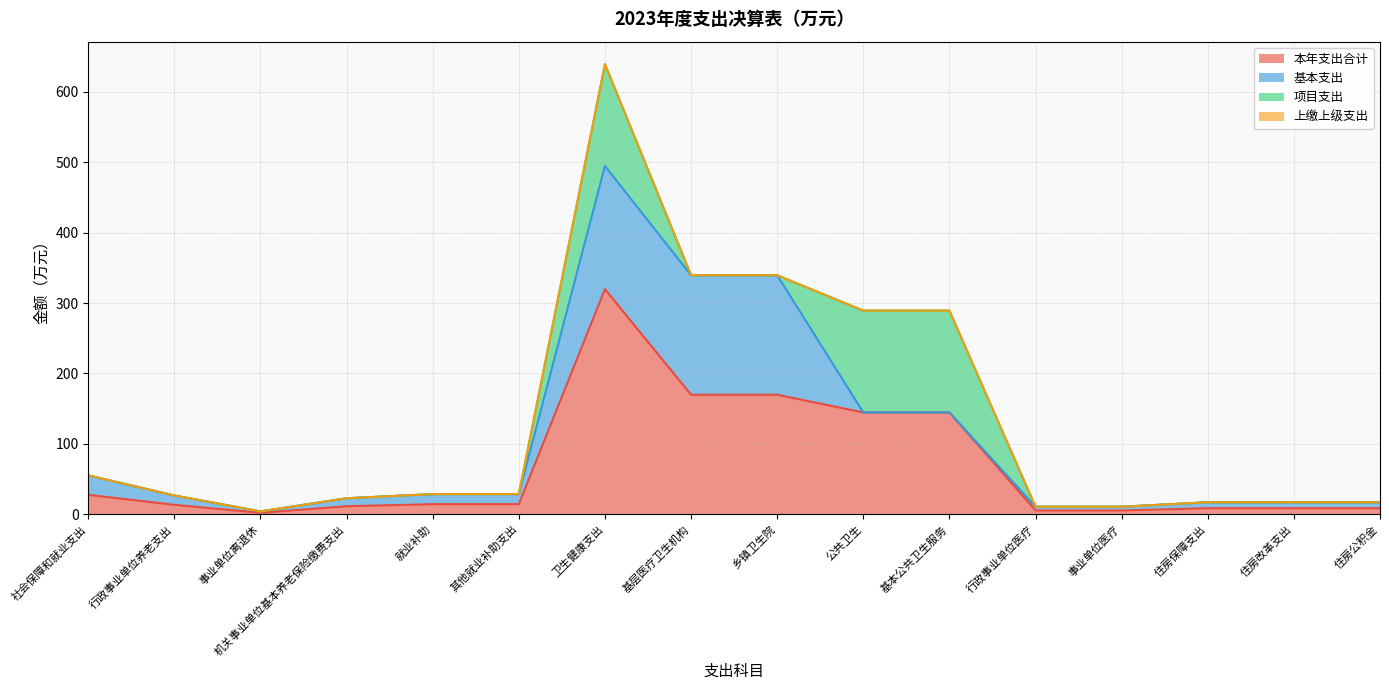

Reading left to right, extract all data points from this chart.

本年支出合计: 社会保障和就业支出=27.6	行政事业单位养老支出=13.3	事业单位离退休=2.0	机关事业单位基本养老保险缴费支出=11.3	就业补助=14.3	其他就业补助支出=14.3	卫生健康支出=319.8	基层医疗卫生机构=169.8	乡镇卫生院=169.8	公共卫生=144.7	基本公共卫生服务=144.7	行政事业单位医疗=5.3	事业单位医疗=5.3	住房保障支出=8.5	住房改革支出=8.5	住房公积金=8.5
基本支出: 社会保障和就业支出=27.6	行政事业单位养老支出=13.3	事业单位离退休=2.0	机关事业单位基本养老保险缴费支出=11.3	就业补助=14.3	其他就业补助支出=14.3	卫生健康支出=175.1	基层医疗卫生机构=169.8	乡镇卫生院=169.8	公共卫生=0.0	基本公共卫生服务=0.0	行政事业单位医疗=5.3	事业单位医疗=5.3	住房保障支出=8.5	住房改革支出=8.5	住房公积金=8.5
项目支出: 社会保障和就业支出=0.0	行政事业单位养老支出=0.0	事业单位离退休=0.0	机关事业单位基本养老保险缴费支出=0.0	就业补助=0.0	其他就业补助支出=0.0	卫生健康支出=144.7	基层医疗卫生机构=0.0	乡镇卫生院=0.0	公共卫生=144.7	基本公共卫生服务=144.7	行政事业单位医疗=0.0	事业单位医疗=0.0	住房保障支出=0.0	住房改革支出=0.0	住房公积金=0.0
上缴上级支出: 社会保障和就业支出=0.0	行政事业单位养老支出=0.0	事业单位离退休=0.0	机关事业单位基本养老保险缴费支出=0.0	就业补助=0.0	其他就业补助支出=0.0	卫生健康支出=0.0	基层医疗卫生机构=0.0	乡镇卫生院=0.0	公共卫生=0.0	基本公共卫生服务=0.0	行政事业单位医疗=0.0	事业单位医疗=0.0	住房保障支出=0.0	住房改革支出=0.0	住房公积金=0.0